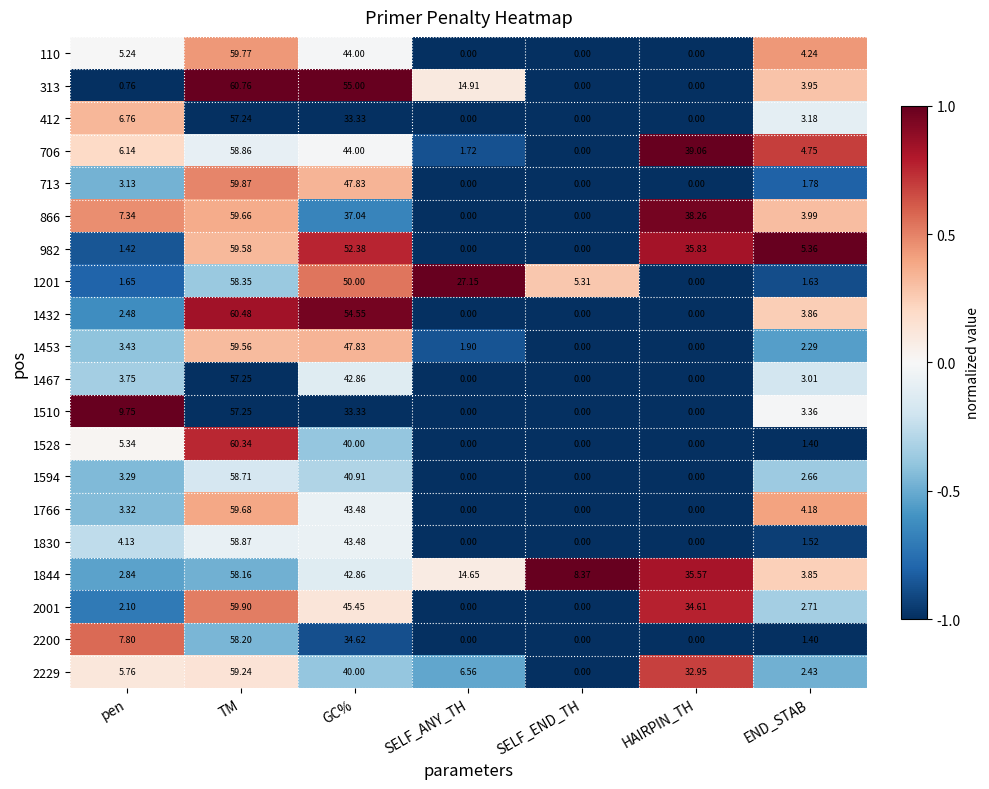

At which label does 1510 first exceed 3?

pen